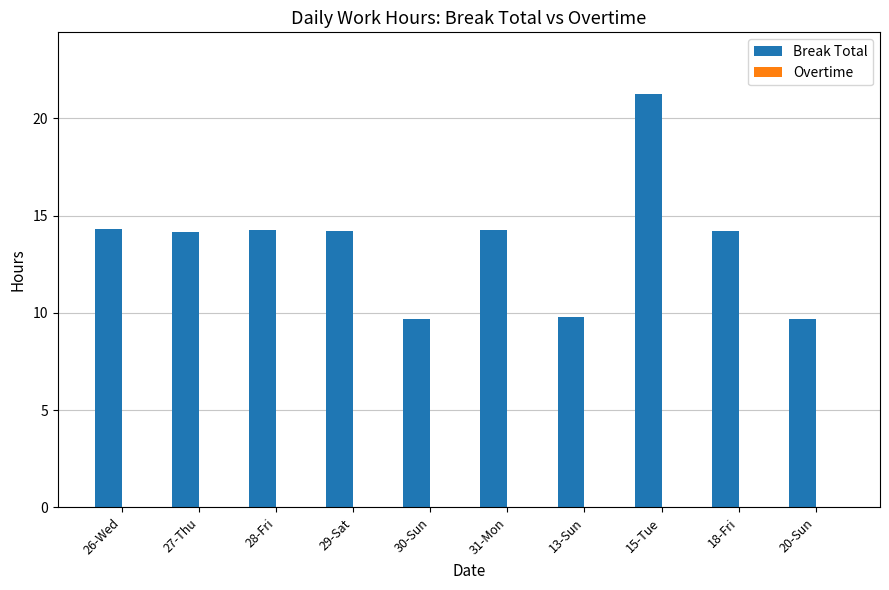

What is the label of the 7th bar from the right?

29-Sat